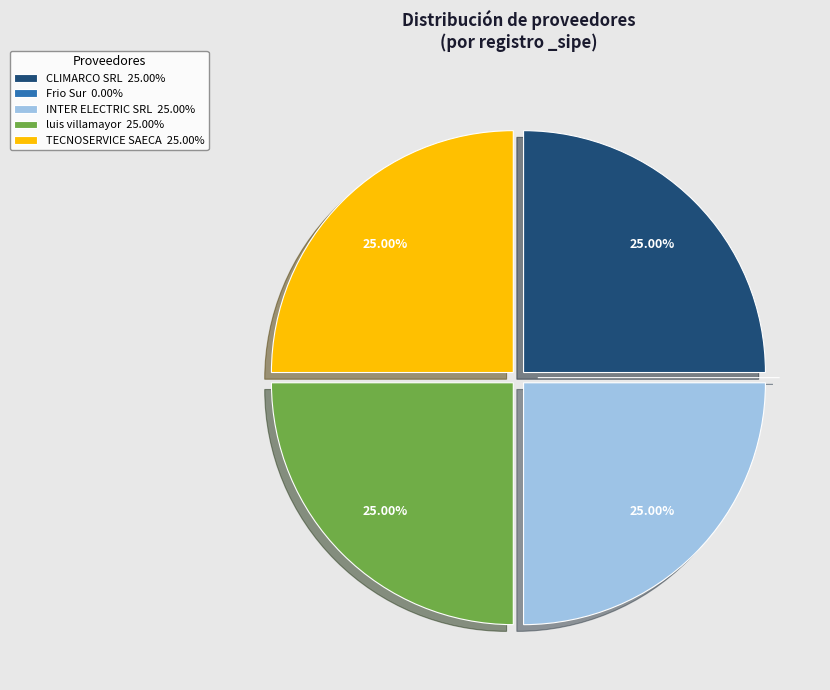

Is there any slice that represents more than half of the pie?

No